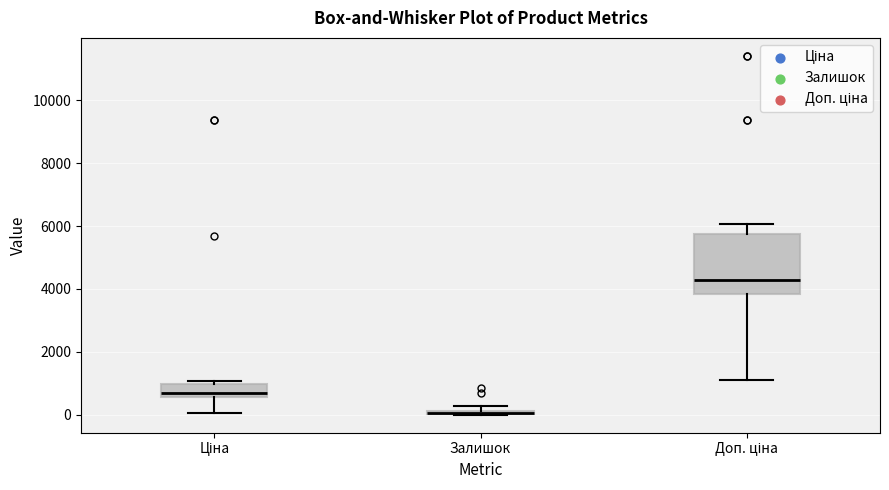

Comparing the boxes themselves (not the whiskers), which one is the tallest?

Доп. ціна